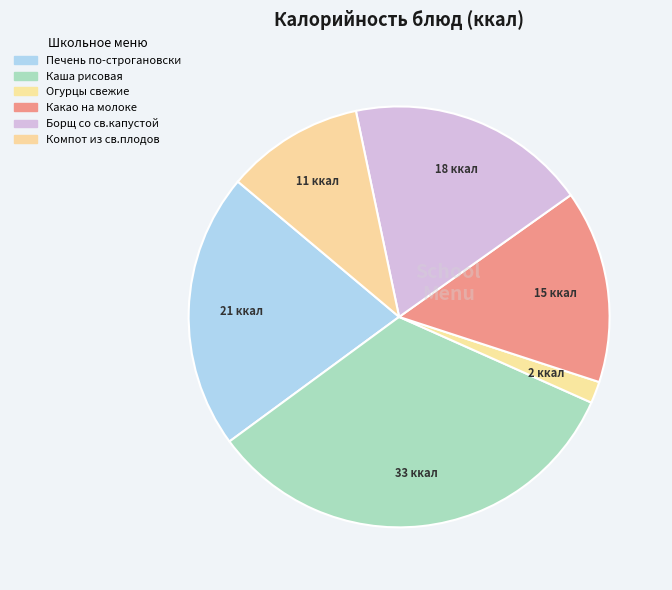

To the nearest percent, what percentage of the pie is Огурцы свежие?

2%